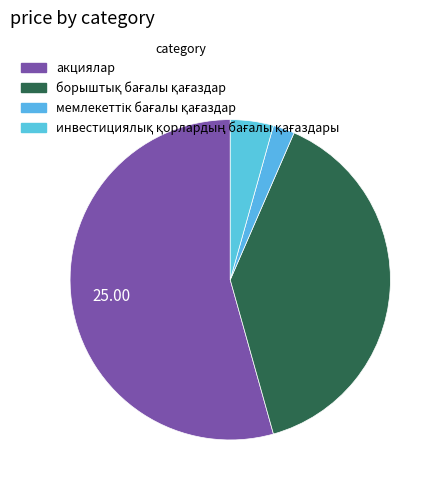

To the nearest percent, what is the difference between the largest and smallest slice percentages?

52%